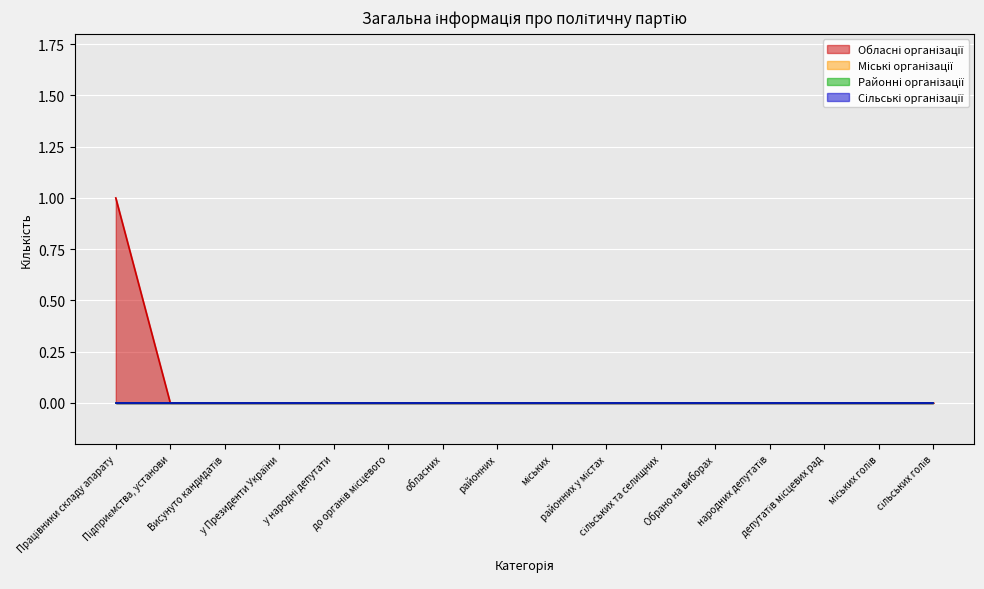

True or false: Обласні організації and Міські організації intersect in this chart.

False